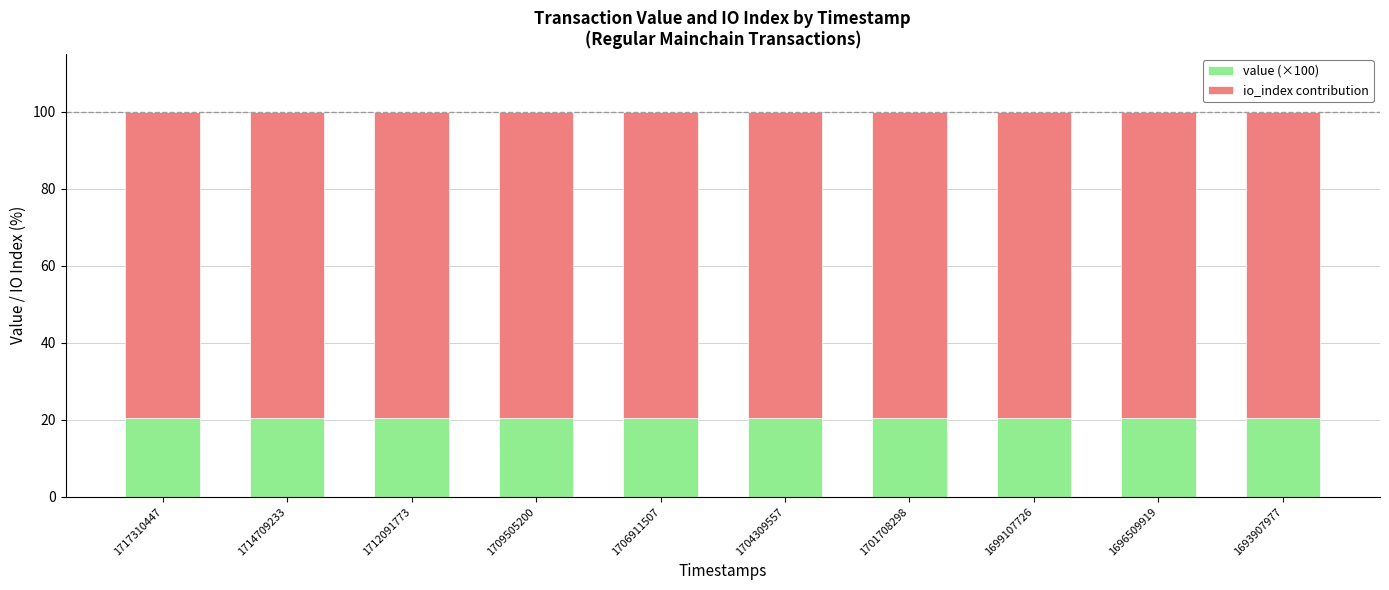

What is the lowest value of the value (×100) series?

20.4